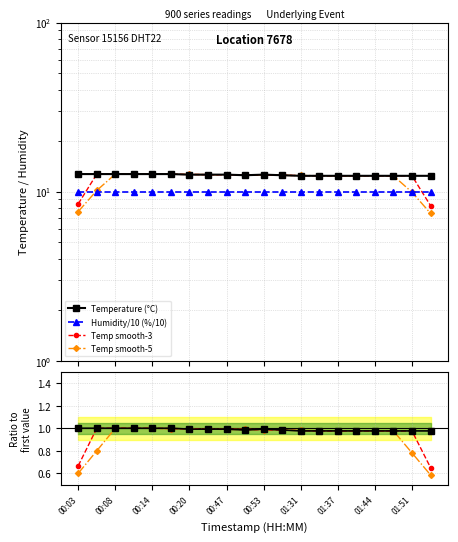

What is the greatest value displayed?

12.7